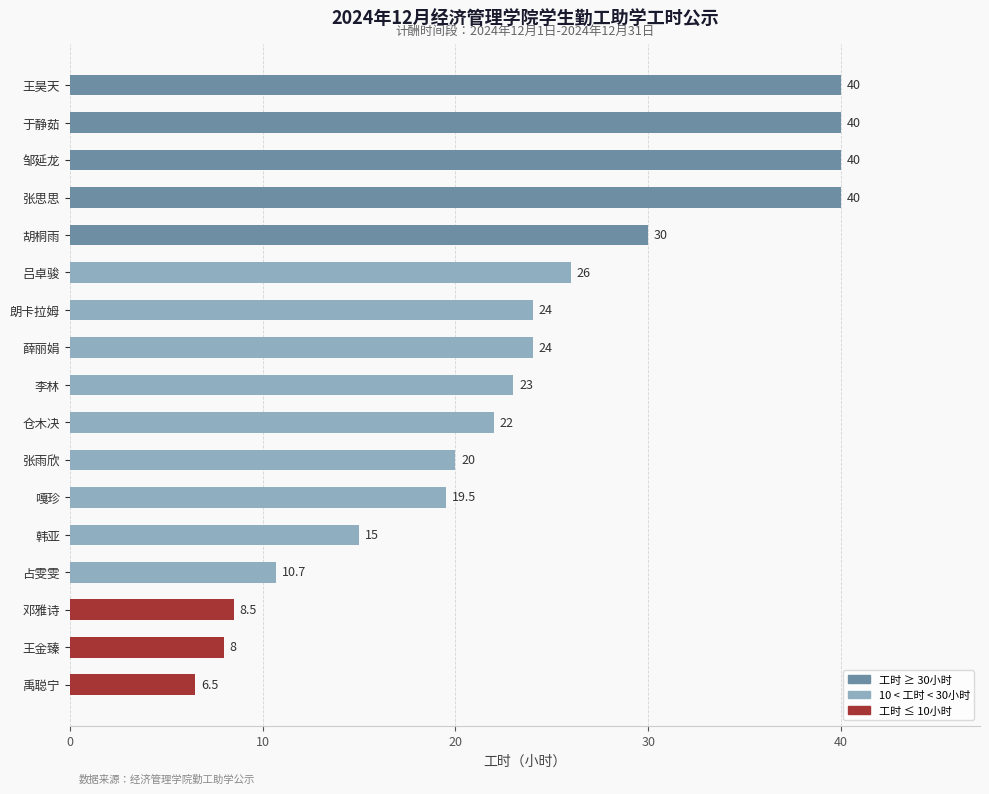

Reading bottom to top, what are all the values shown in this chart?

禹聪宁=6.5	王金臻=8.0	邓雅诗=8.5	占雯雯=10.7	韩亚=15.0	嘎珍=19.5	张雨欣=20.0	仓木决=22.0	李林=23.0	薛丽娟=24.0	朗卡拉姆=24.0	吕卓骏=26.0	胡桐雨=30.0	张思思=40.0	邹延龙=40.0	于静茹=40.0	王昊天=40.0